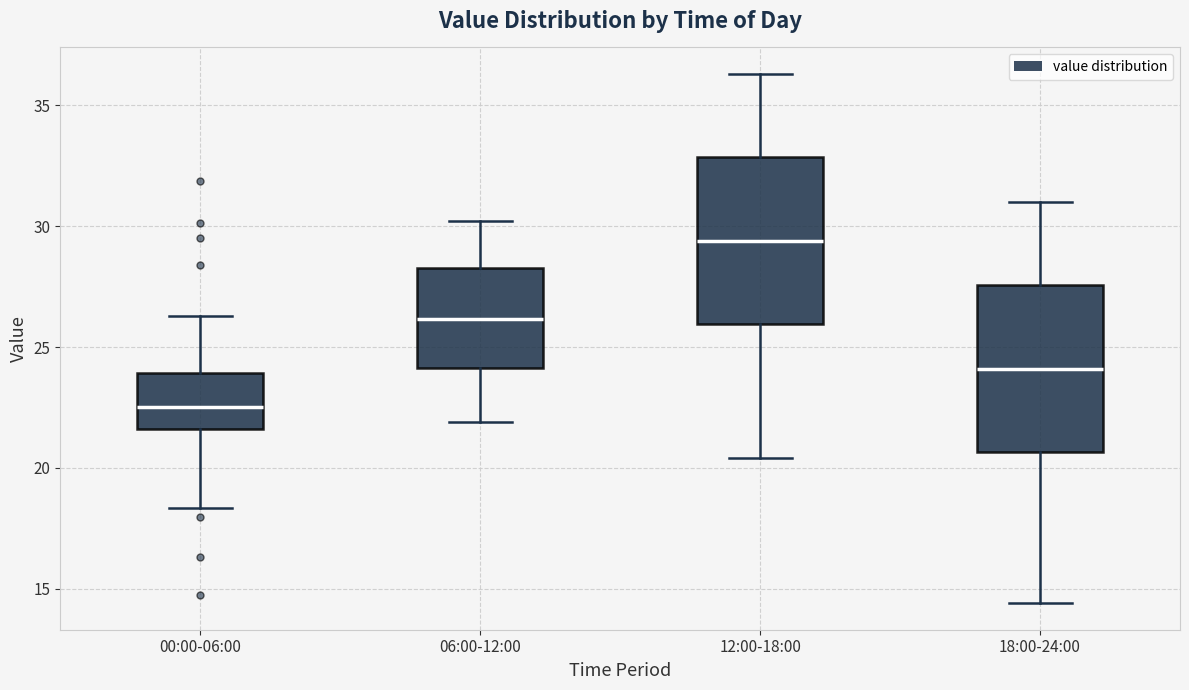

Reading left to right, read every box against the y-axis: the position of its median line, the range the box covers, and the ends of its whiskers. The values are not printed on the chart, so give them approximately, as read against the axis.

00:00-06:00: median 22.5, box 21.5 to 24.0, whiskers 18.5 to 26.5
06:00-12:00: median 26.0, box 24.0 to 28.5, whiskers 22.0 to 30.0
12:00-18:00: median 29.5, box 26.0 to 33.0, whiskers 20.5 to 36.5
18:00-24:00: median 24.0, box 20.5 to 27.5, whiskers 14.5 to 31.0